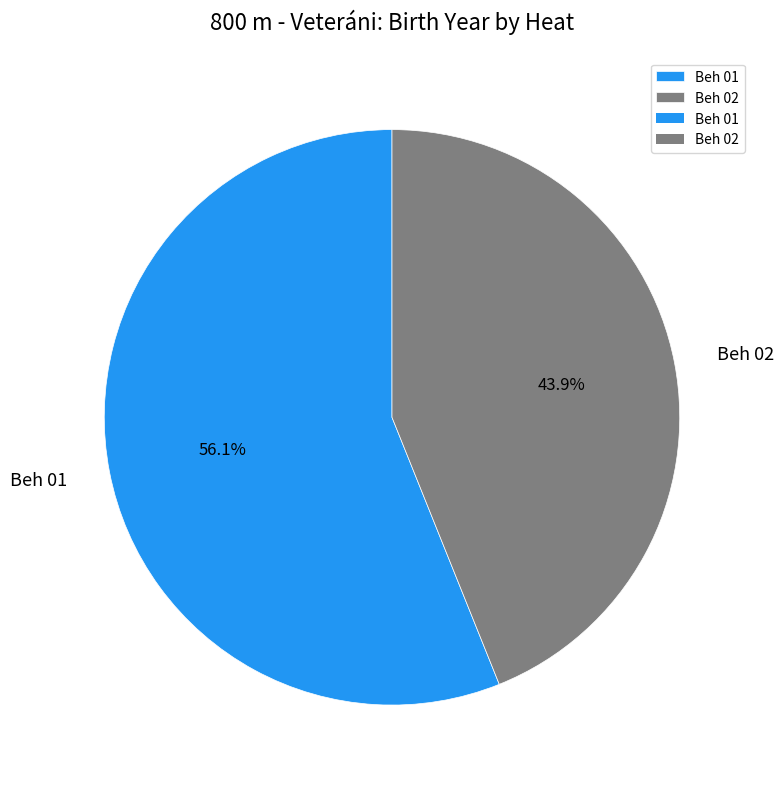

Is Beh 01 the majority of the pie?

Yes